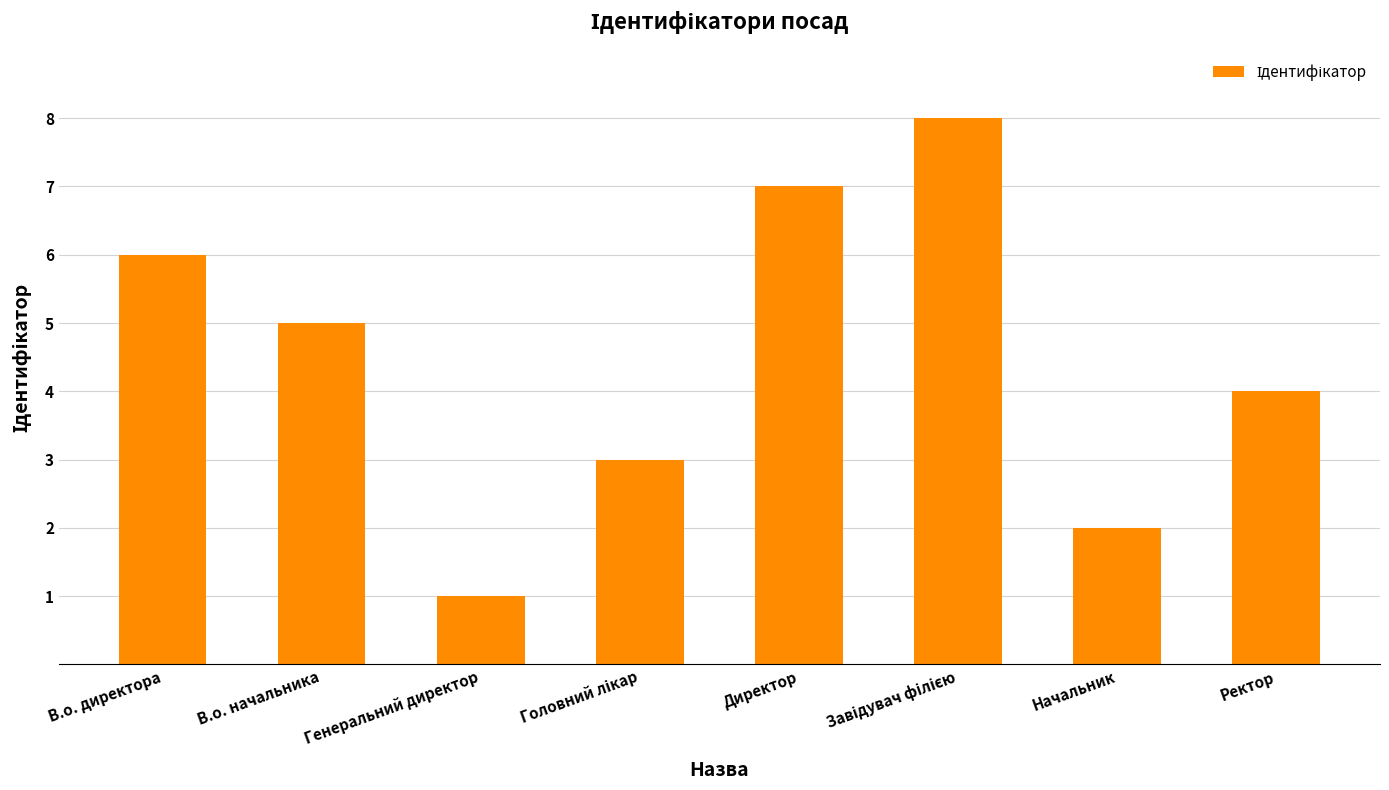

Are the bars grouped side by side (vs. stacked)?

No